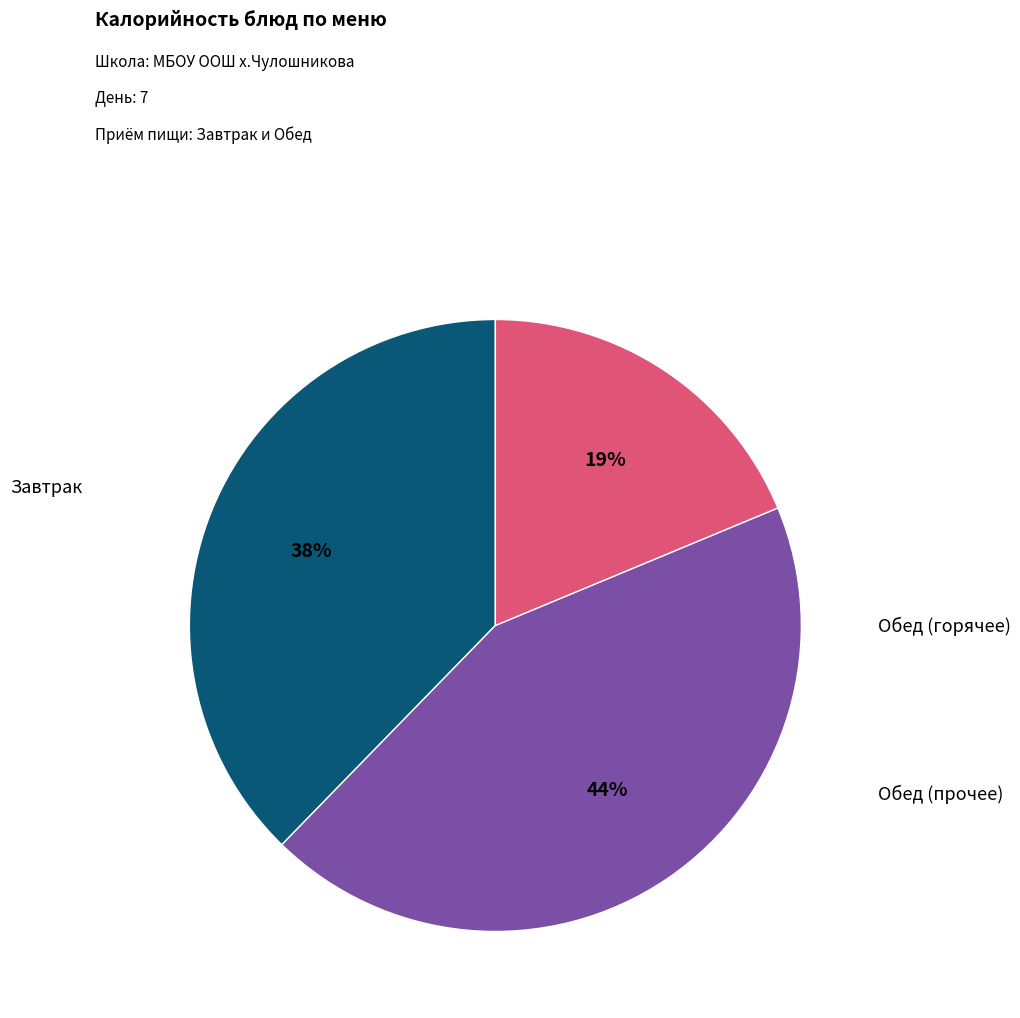

How many slices are in this pie chart?

3